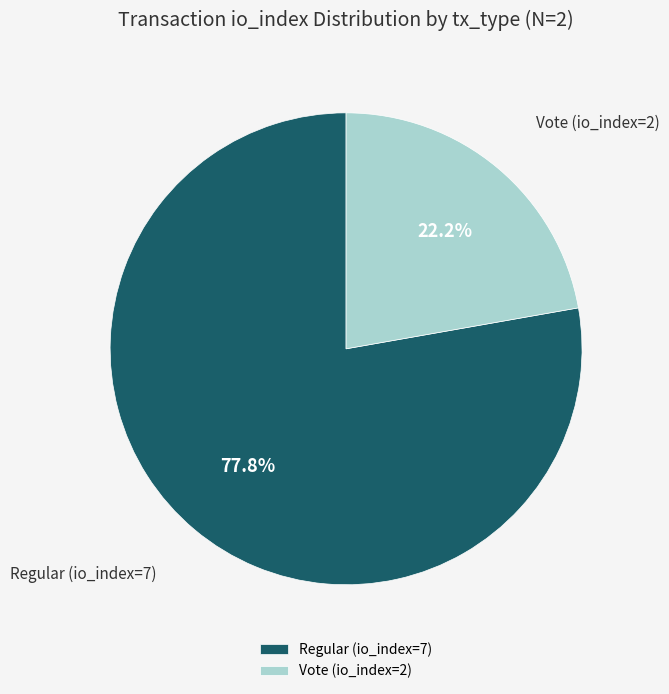

To the nearest percent, what percentage of the pie is Regular (io_index=7)?

78%